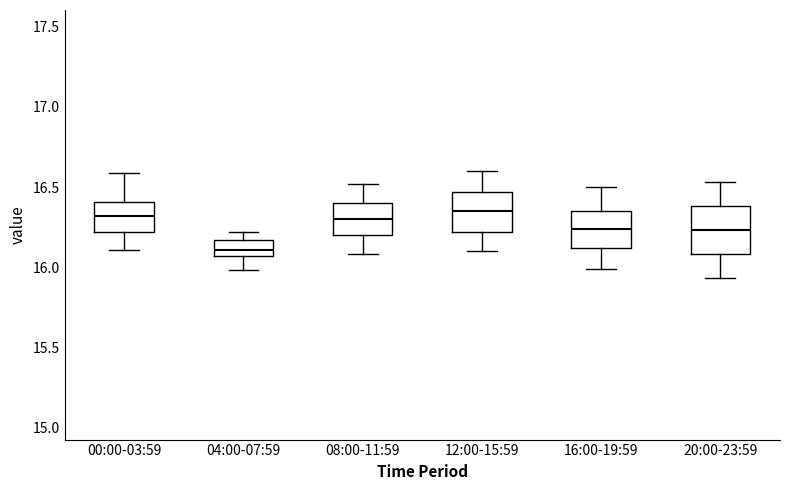

Which box's median line is the lowest?

04:00-07:59